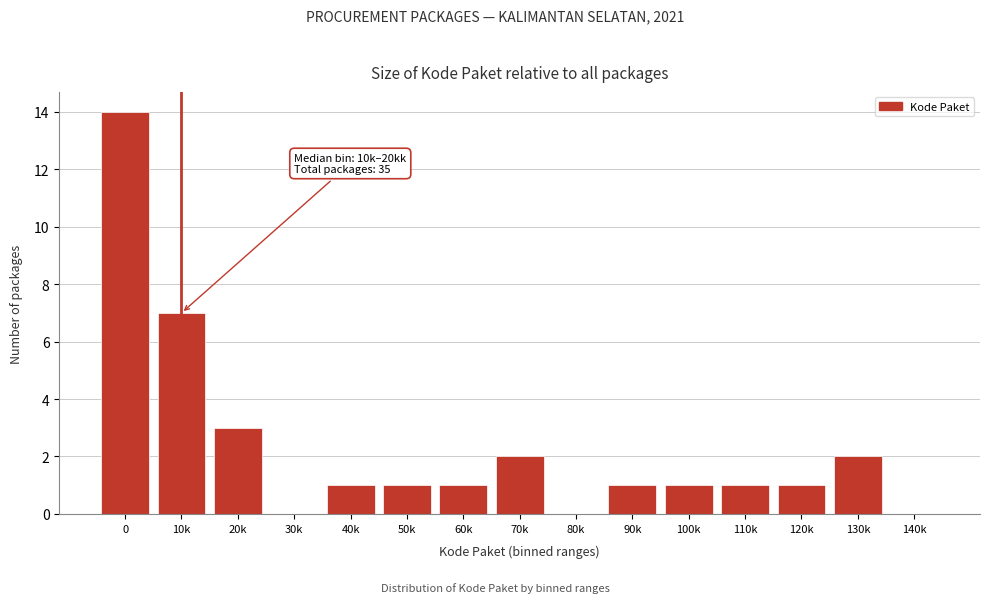

Reading right to left, transcribe all the data shown in this chart.

140k=0	130k=2	120k=1	110k=1	100k=1	90k=1	80k=0	70k=2	60k=1	50k=1	40k=1	30k=0	20k=3	10k=7	0=14